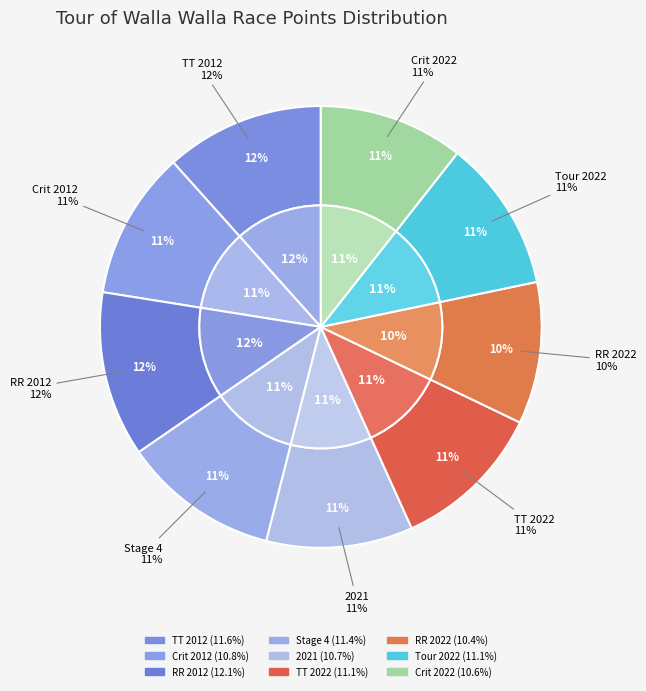

Rank the categories by value from highest to lowest.

Tour of Walla Walla - Road Race, Tour of Walla Walla - TT (2012), Tour of Walla Walla - Stage 4, Tour of Walla Walla - TT (2022), Tour of Walla Walla (2022), Tour of Walla Walla - Crit (2012), Tour of Walla Walla (2021), Tour of Walla Walla - Crit (2022), Tour of Walla Walla - RR